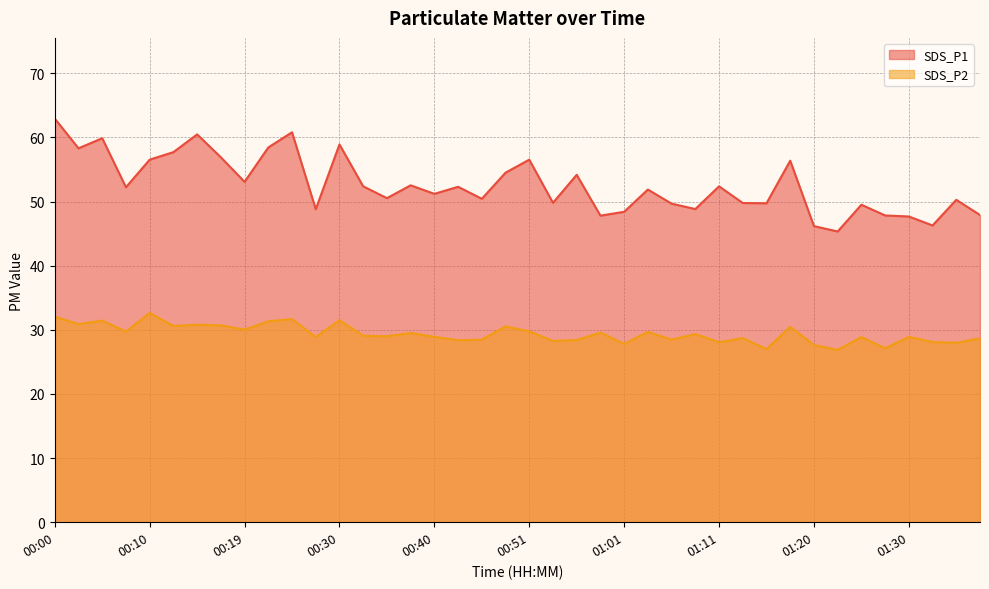

Is it true that SDS_P2 equals 52.4 at 00:14?

False